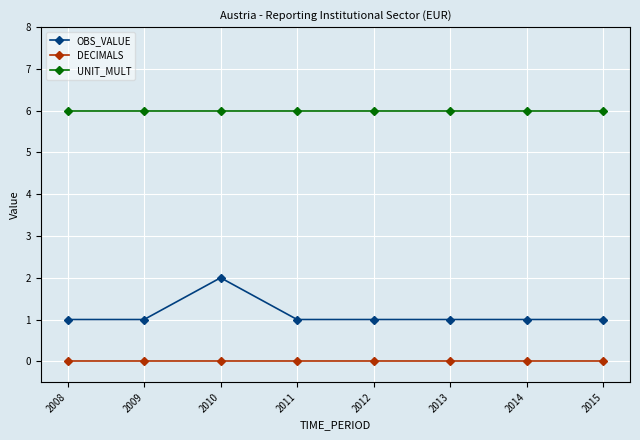

Is the value of UNIT_MULT at 2011 greater than the value of OBS_VALUE at 2012?

Yes